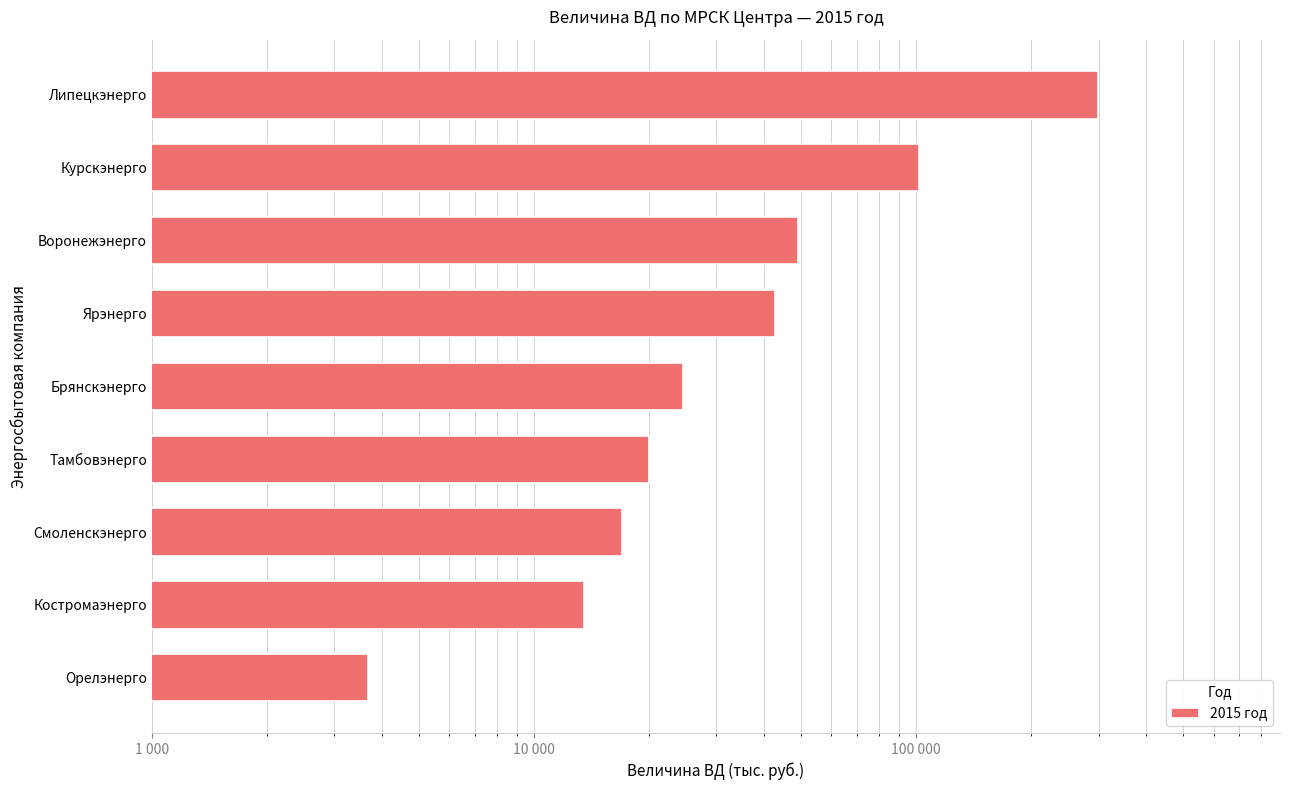

What is the difference between the second highest and second lowest values?

88453.5